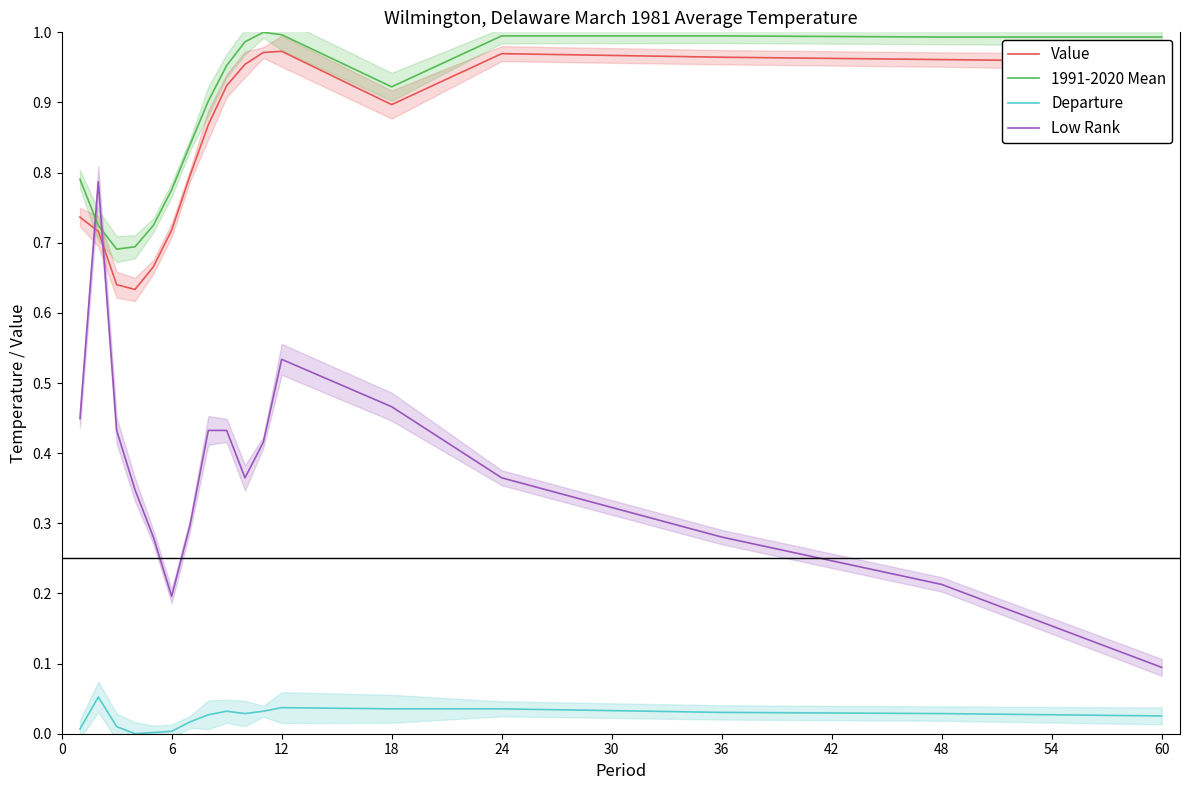

What is the difference between the maximum and minimum values in the Low Rank series?

0.7